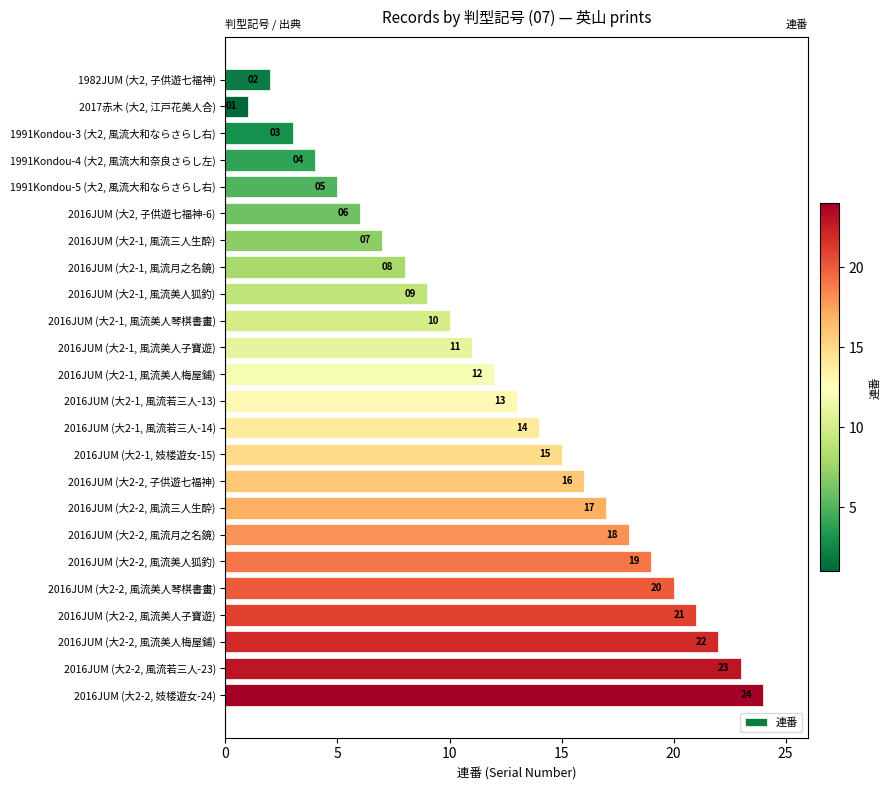

Rank the categories by value from highest to lowest.

2016JUM (大2-2, 妓楼遊女-24), 2016JUM (大2-2, 風流若三人-23), 2016JUM (大2-2, 風流美人梅屋鋪), 2016JUM (大2-2, 風流美人子寶遊), 2016JUM (大2-2, 風流美人琴棋書畫), 2016JUM (大2-2, 風流美人狐釣), 2016JUM (大2-2, 風流月之名鏡), 2016JUM (大2-2, 風流三人生酔), 2016JUM (大2-2, 子供遊七福神), 2016JUM (大2-1, 妓楼遊女-15), 2016JUM (大2-1, 風流若三人-14), 2016JUM (大2-1, 風流若三人-13), 2016JUM (大2-1, 風流美人梅屋鋪), 2016JUM (大2-1, 風流美人子寶遊), 2016JUM (大2-1, 風流美人琴棋書畫), 2016JUM (大2-1, 風流美人狐釣), 2016JUM (大2-1, 風流月之名鏡), 2016JUM (大2-1, 風流三人生酔), 2016JUM (大2, 子供遊七福神-6), 1991Kondou-5 (大2, 風流大和ならさらし右), 1991Kondou-4 (大2, 風流大和奈良さらし左), 1991Kondou-3 (大2, 風流大和ならさらし右), 1982JUM (大2, 子供遊七福神), 2017赤木 (大2, 江戸花美人合)